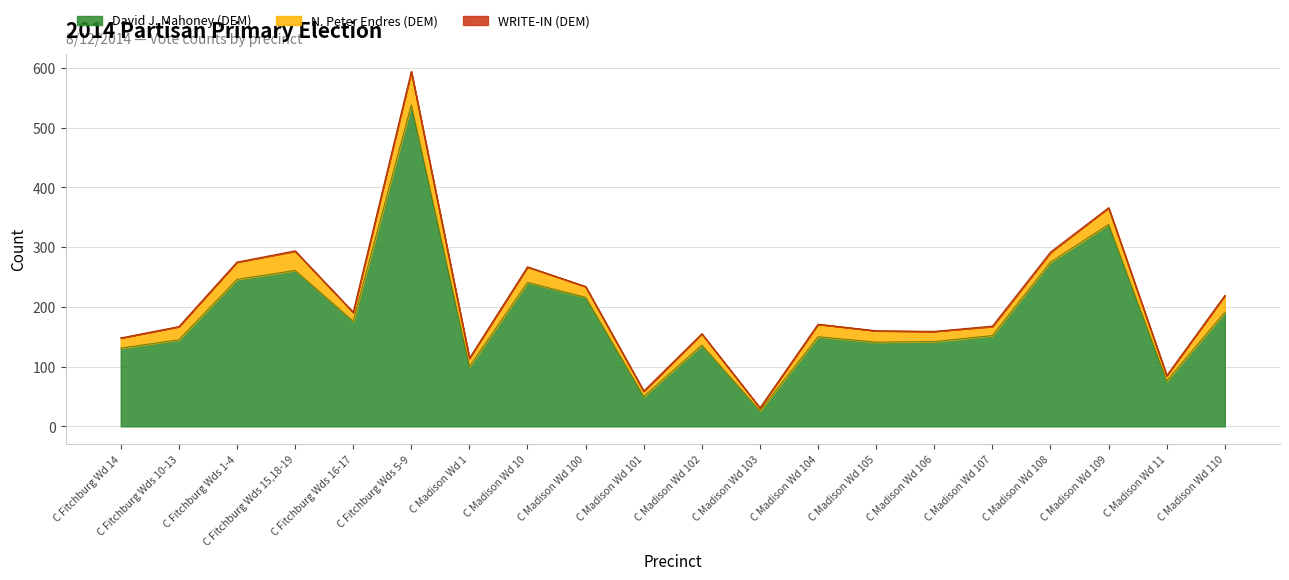

Does the chart have visible grid lines?

Yes